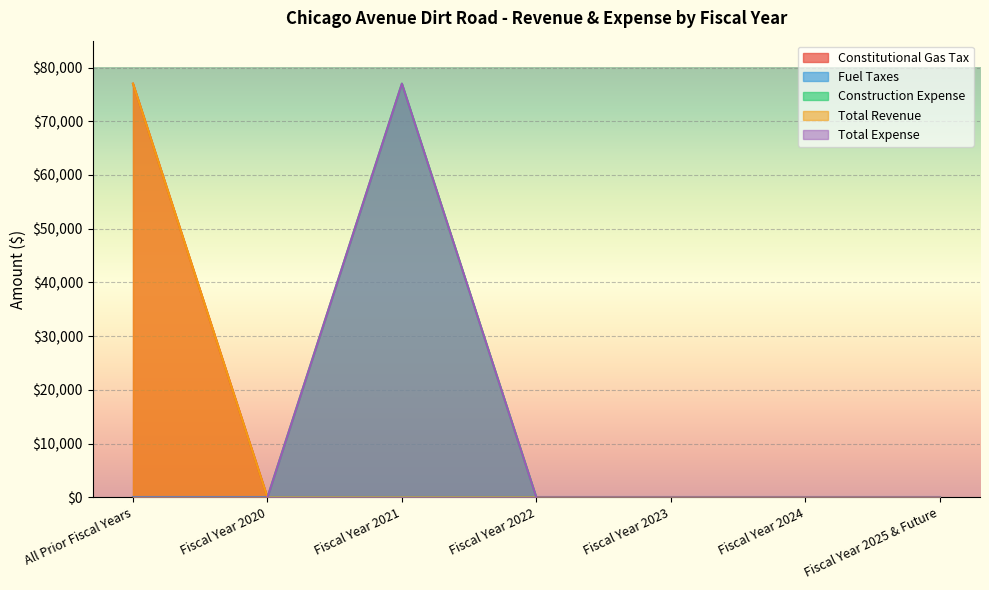

True or false: Total Revenue has a value of 34305 at Fiscal Year 2024.

False